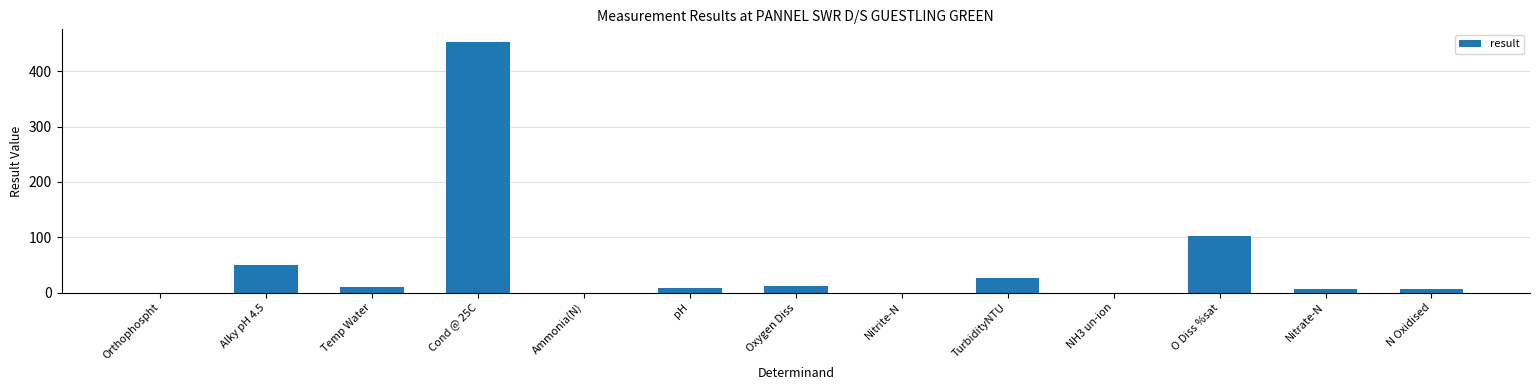

What is the ratio of the value at O Diss %sat to the value at Temp Water?

9.9